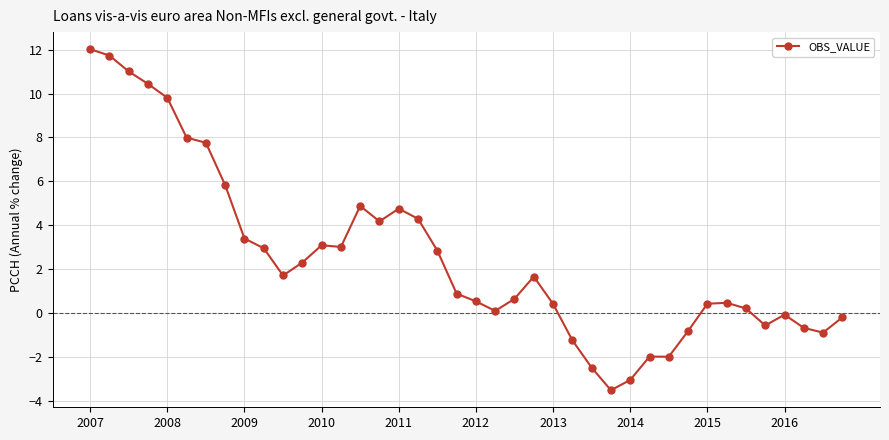

What is the difference between the maximum and minimum values?

15.6